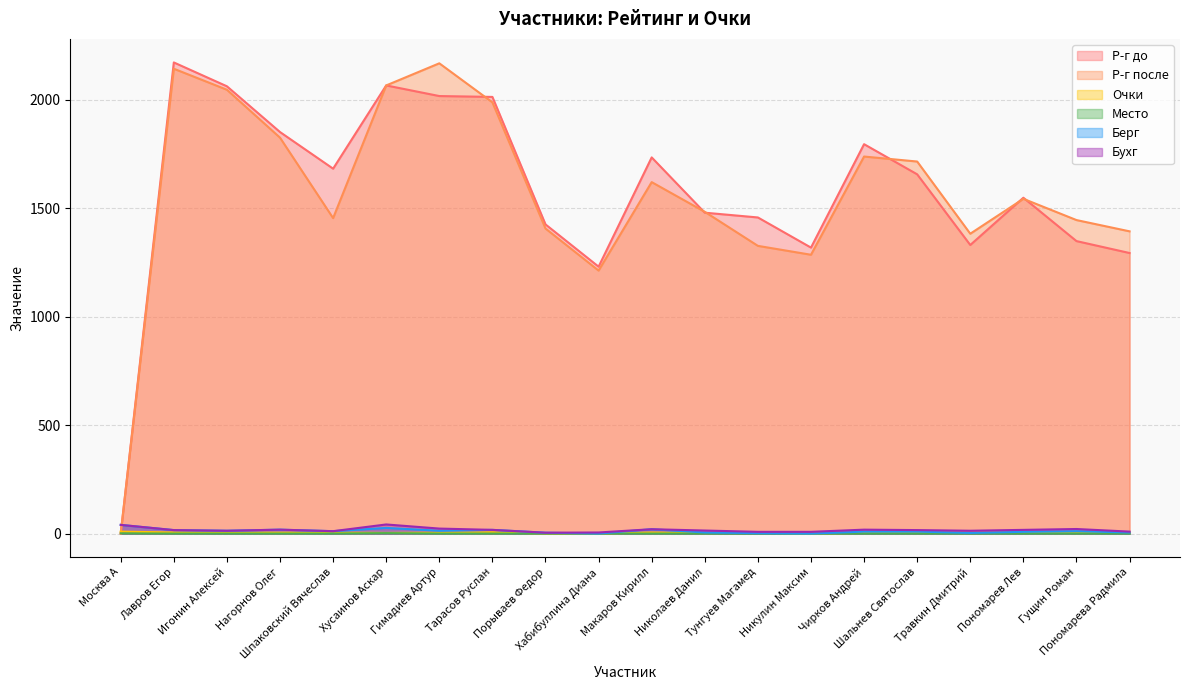

What are all the series names shown in the legend?

Р-г до, Р-г после, Очки, Место, Берг, Бухг